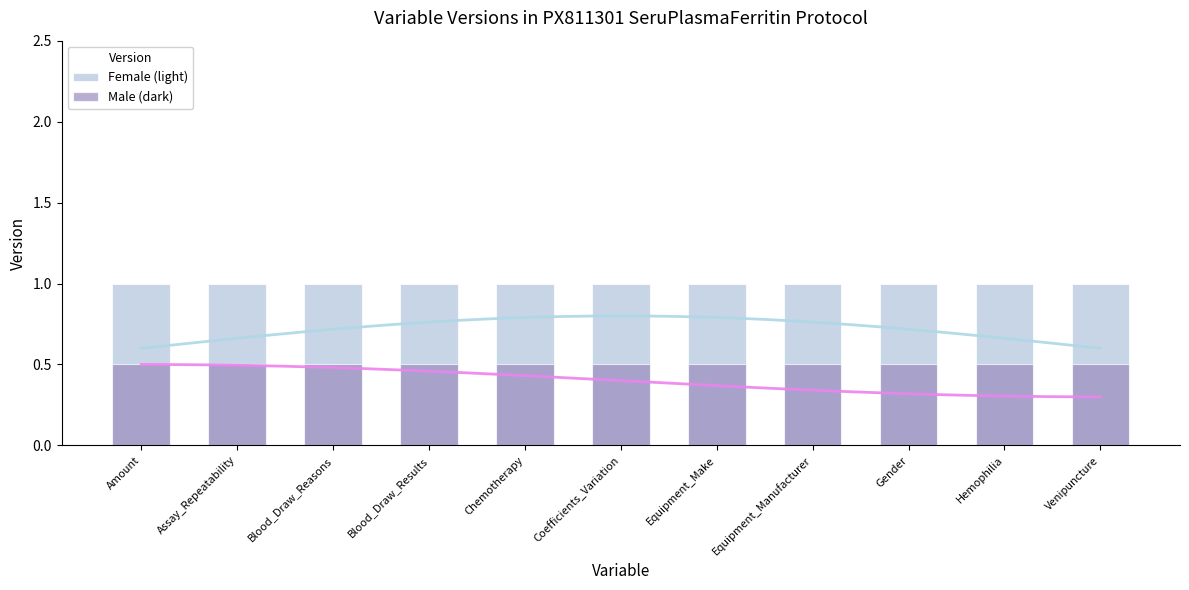

The value of Female (light) at Blood_Draw_Results is 0.3. True or false?

False